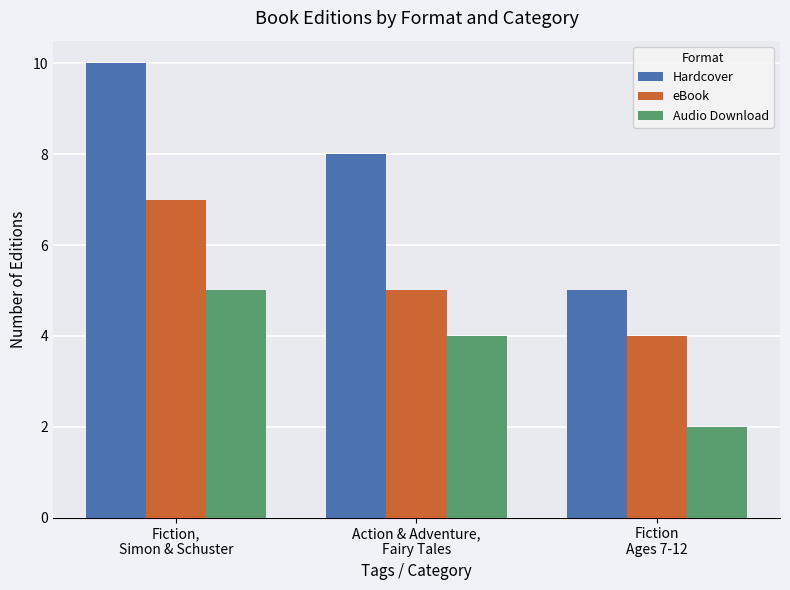

Does the chart contain stacked bars?

No